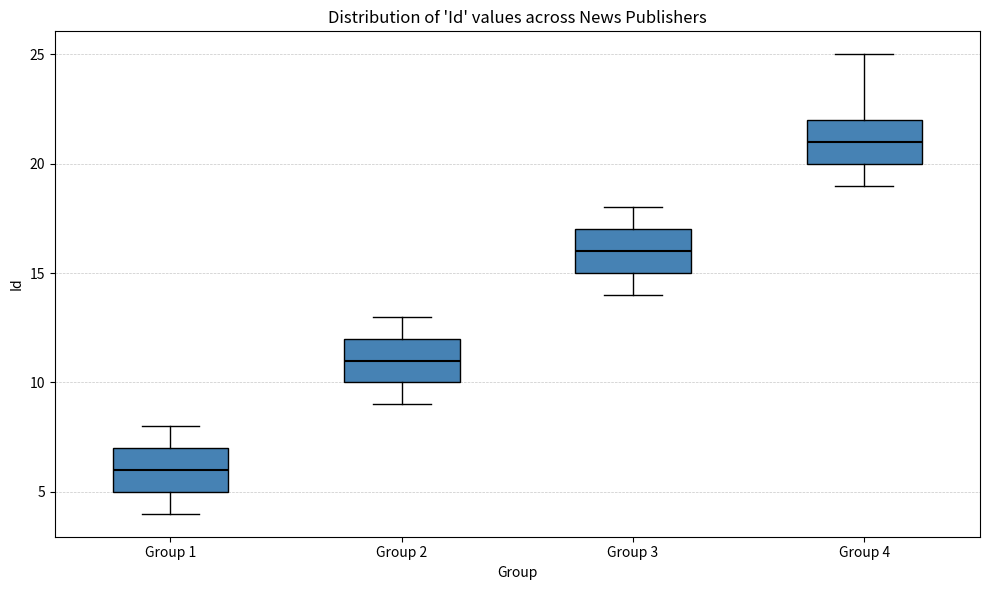

Where is the upper edge of the box for Group 3 on the y-axis? The values are not printed on the chart, so give them approximately, as read against the axis.

17